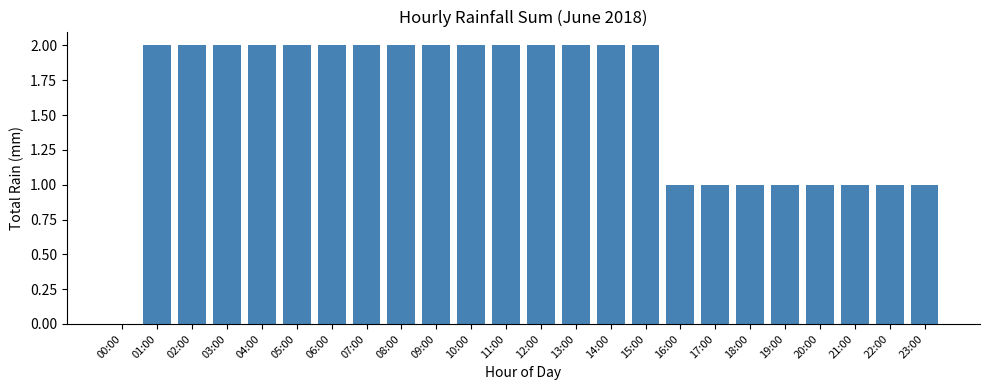

What is the sum of all values?

38